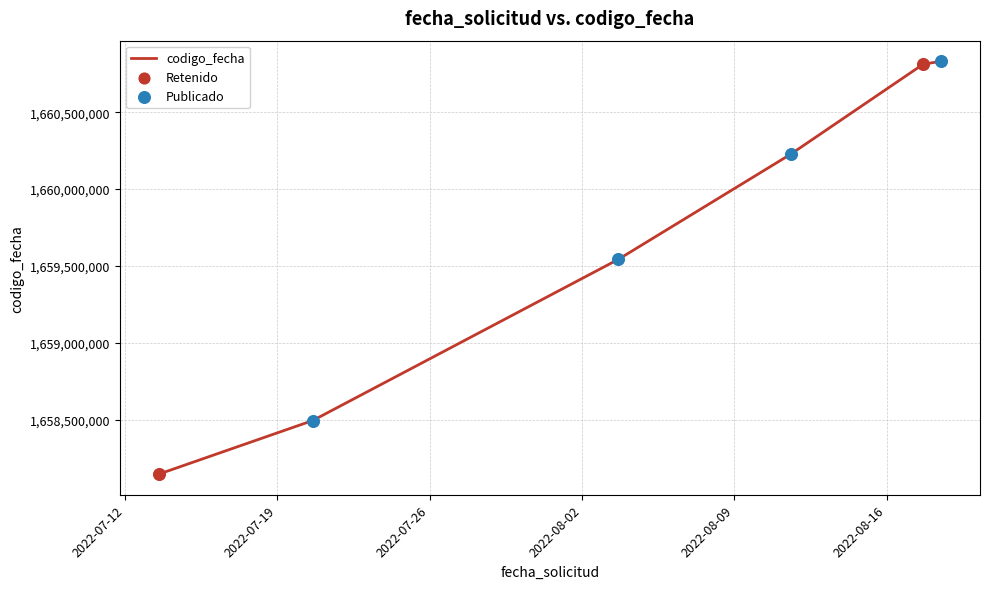

What is the smallest value displayed?

1658145106